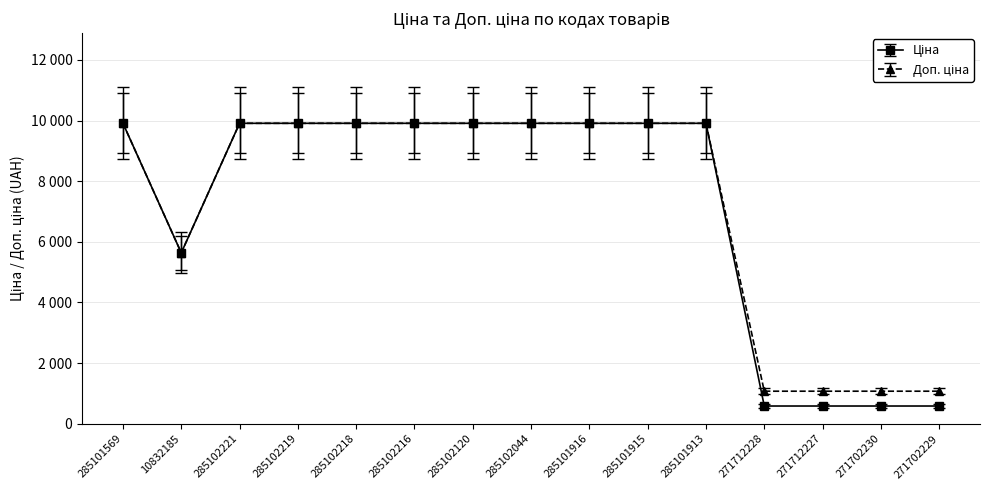

Does the chart have visible grid lines?

Yes